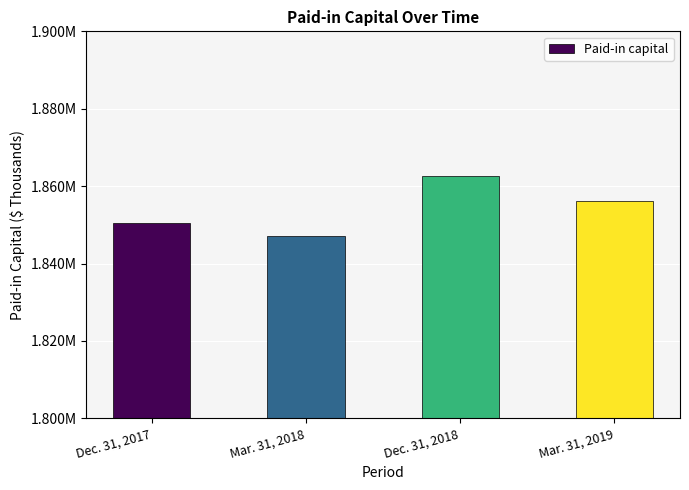

What is the value of the 1st bar from the left?

1850582